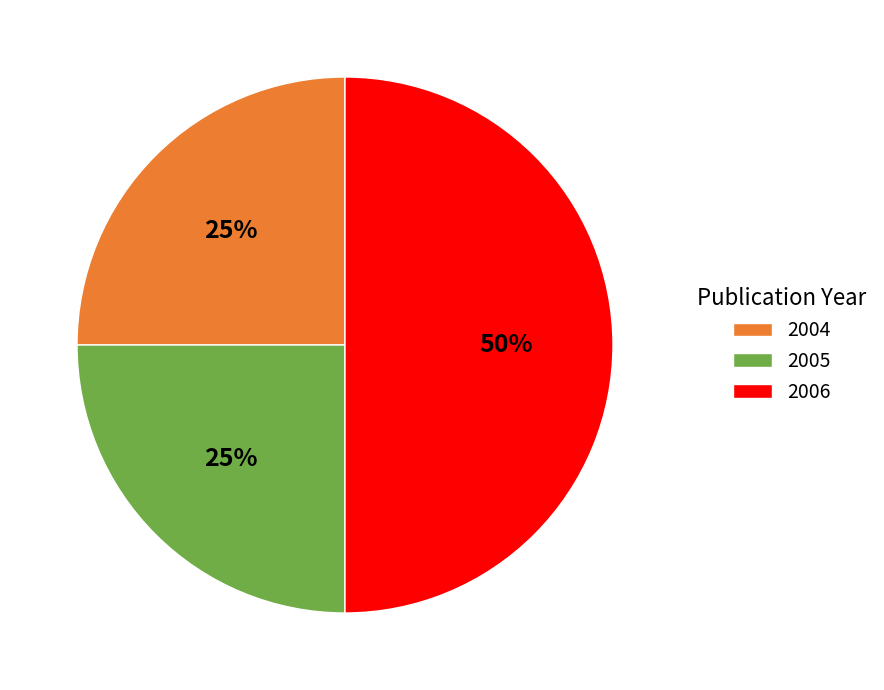

Does 2004 represent more than half of the total?

No